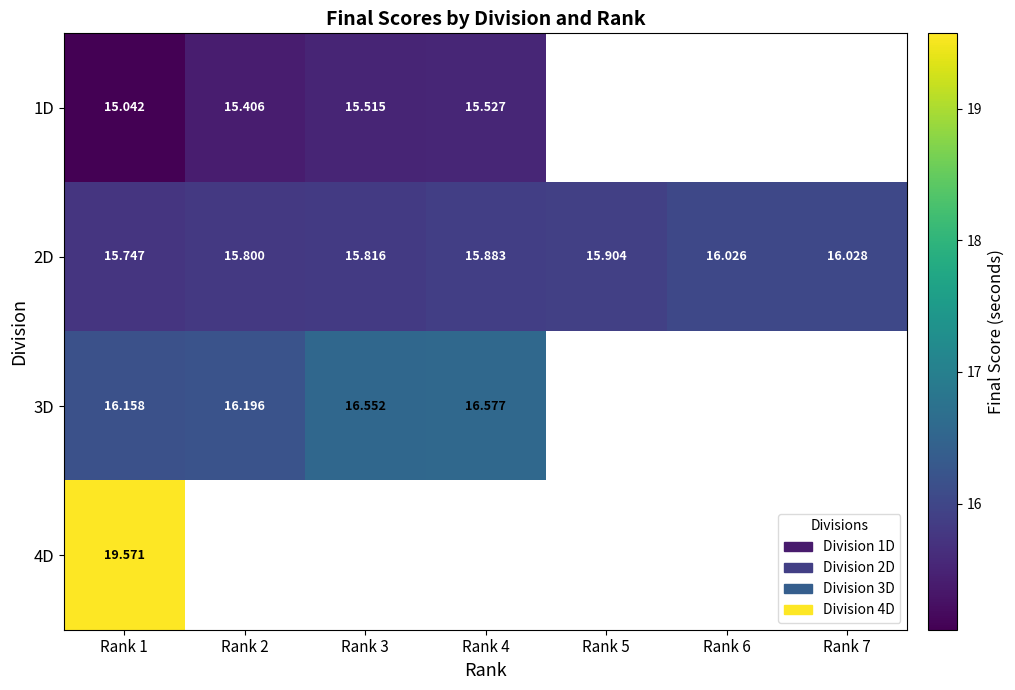

Is the value of 2D at Rank 3 greater than the value of 4D at Rank 1?

No